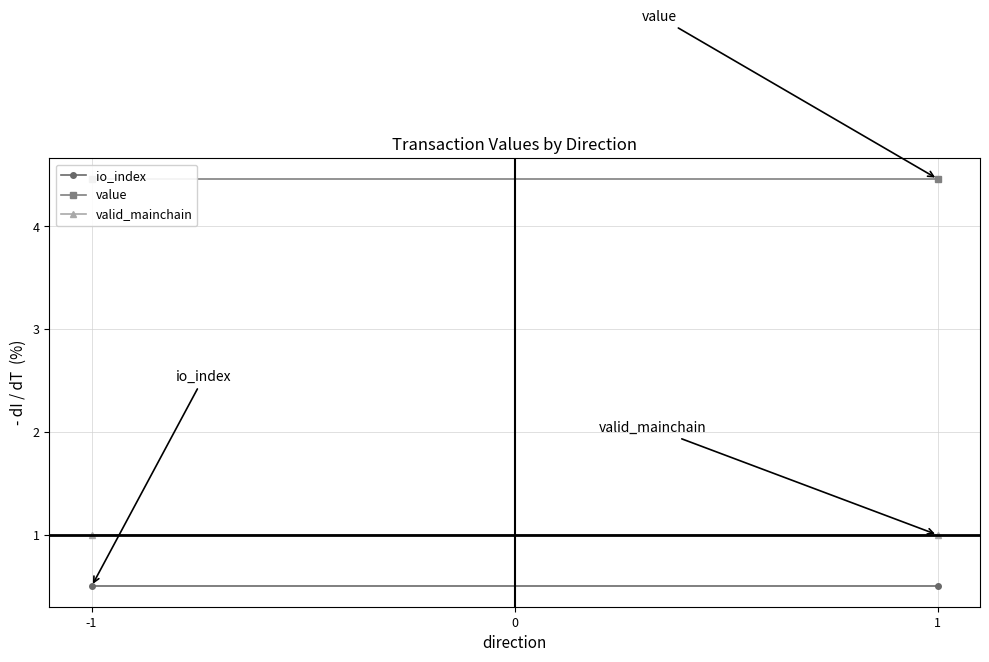

What is the total value across all series at -1?

6.0